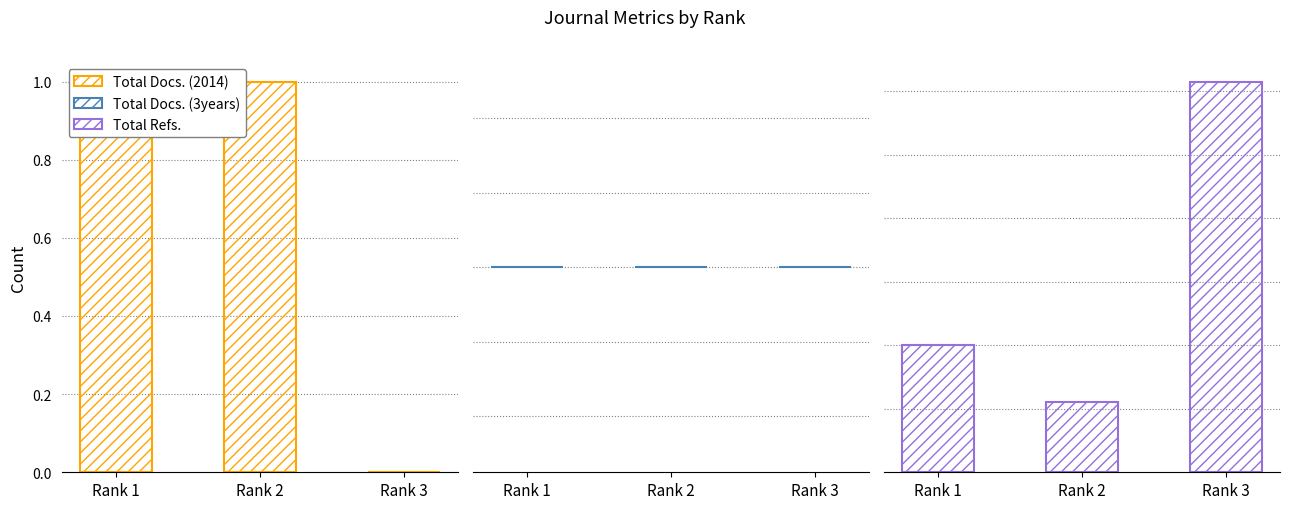

Are the bars horizontal?

No